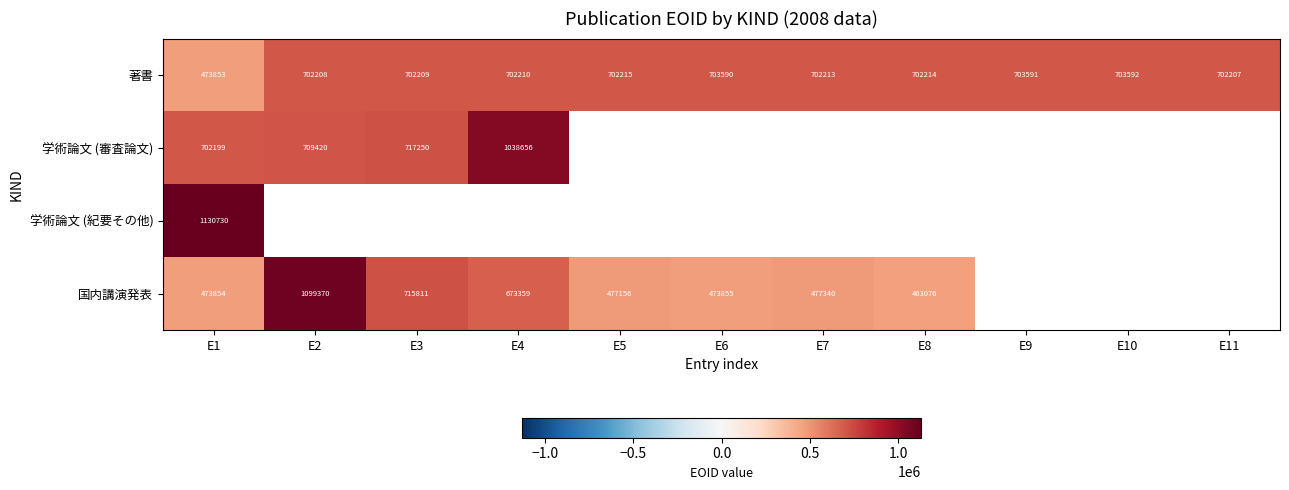

At which category is the sum across all series the highest?

E1